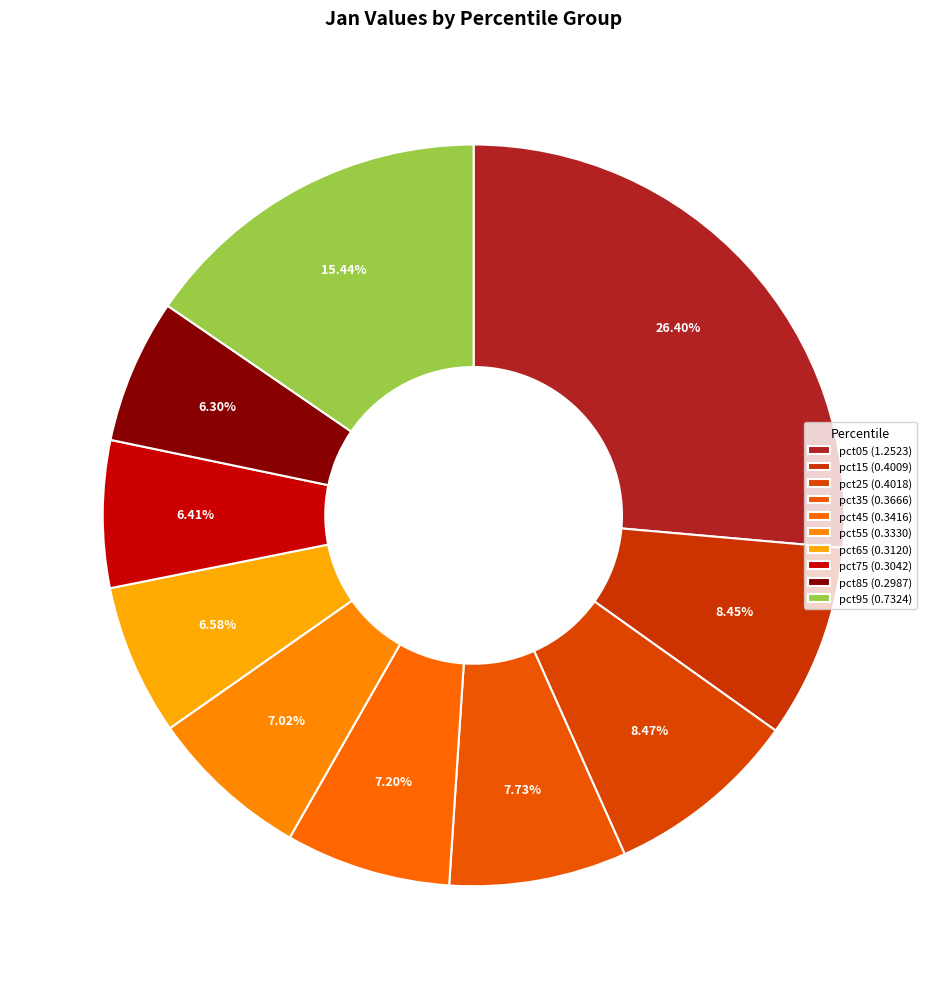

How many slices are in this pie chart?

10